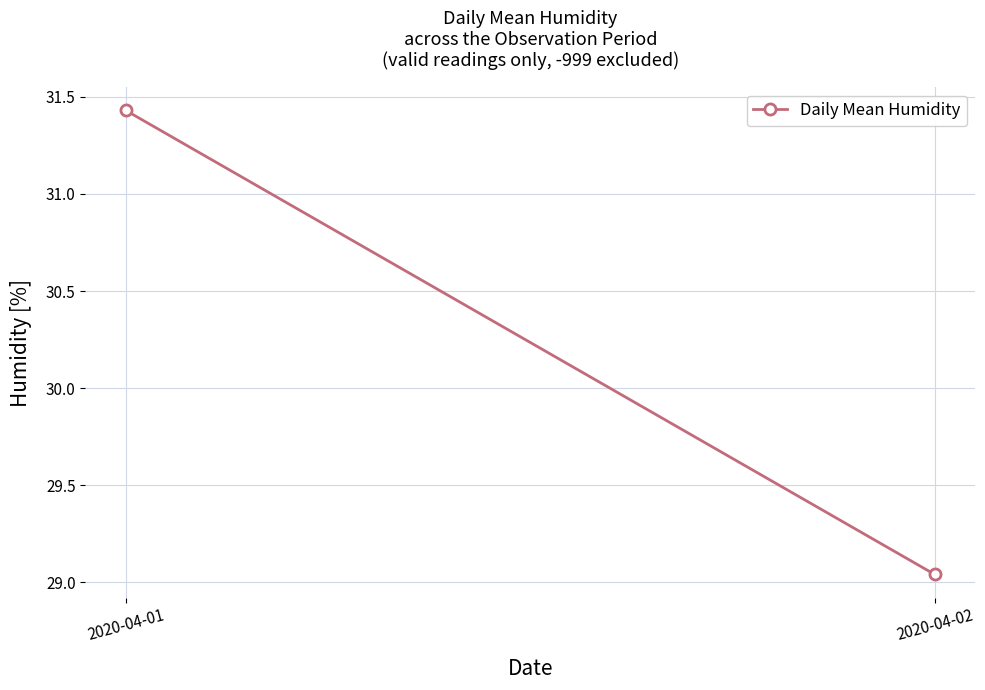

What value does the data have at 2020-04-02?

29.0